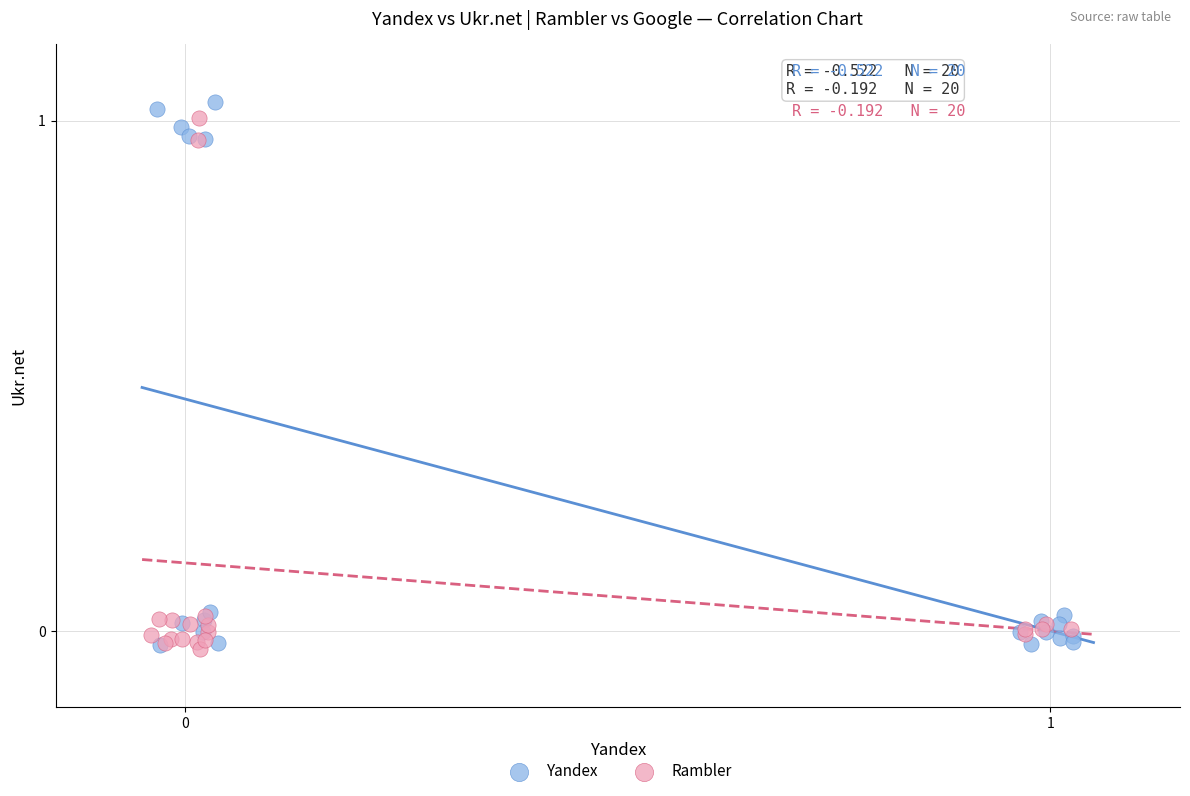

What are all the series names shown in the legend?

Yandex, Rambler